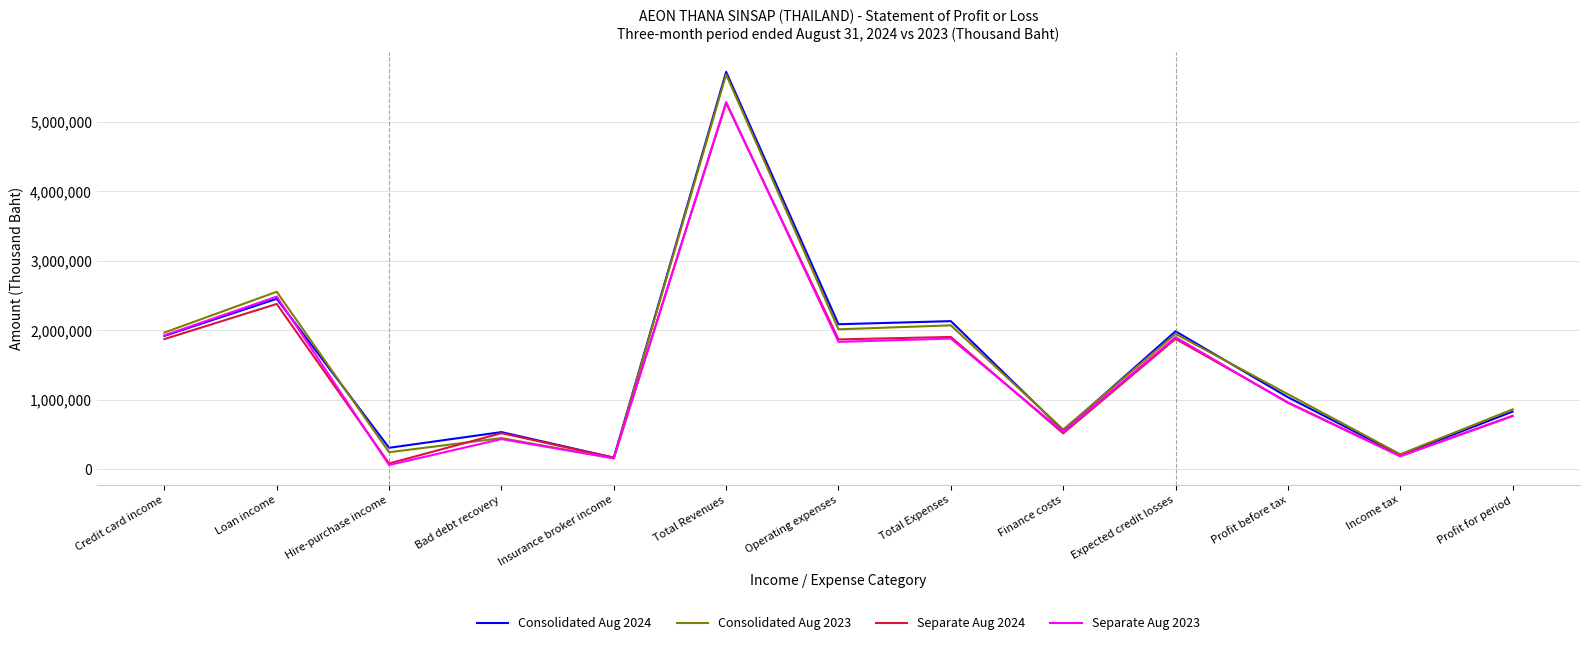

Which category has the highest value in the Separate Aug 2024 series?

Total Revenues